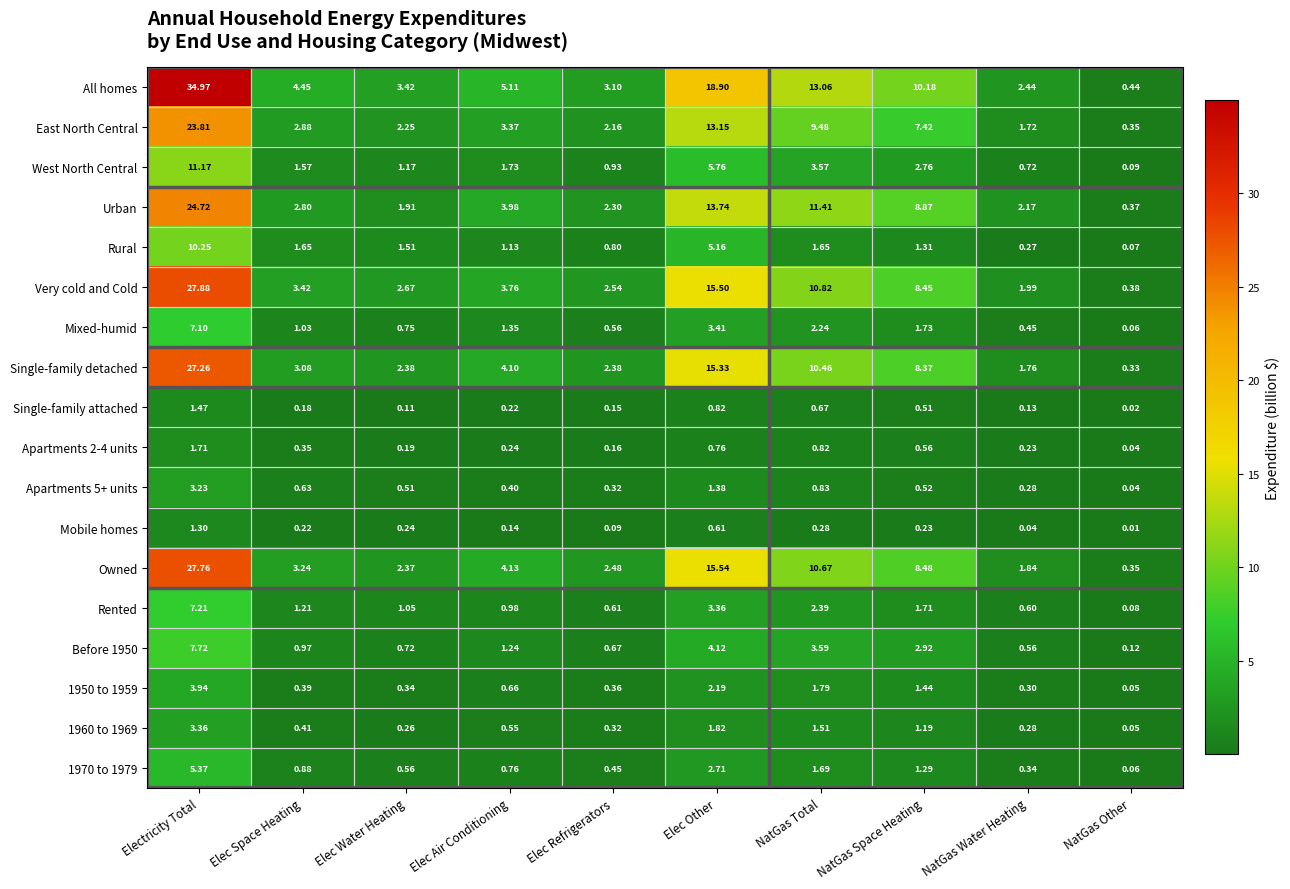

At NatGas Space Heating, list the series in order from largest to smallest.

All homes, Urban, Owned, Very cold and Cold, Single-family detached, East North Central, Before 1950, West North Central, Mixed-humid, Rented, 1950 to 1959, Rural, 1970 to 1979, 1960 to 1969, Apartments 2-4 units, Apartments 5+ units, Single-family attached, Mobile homes